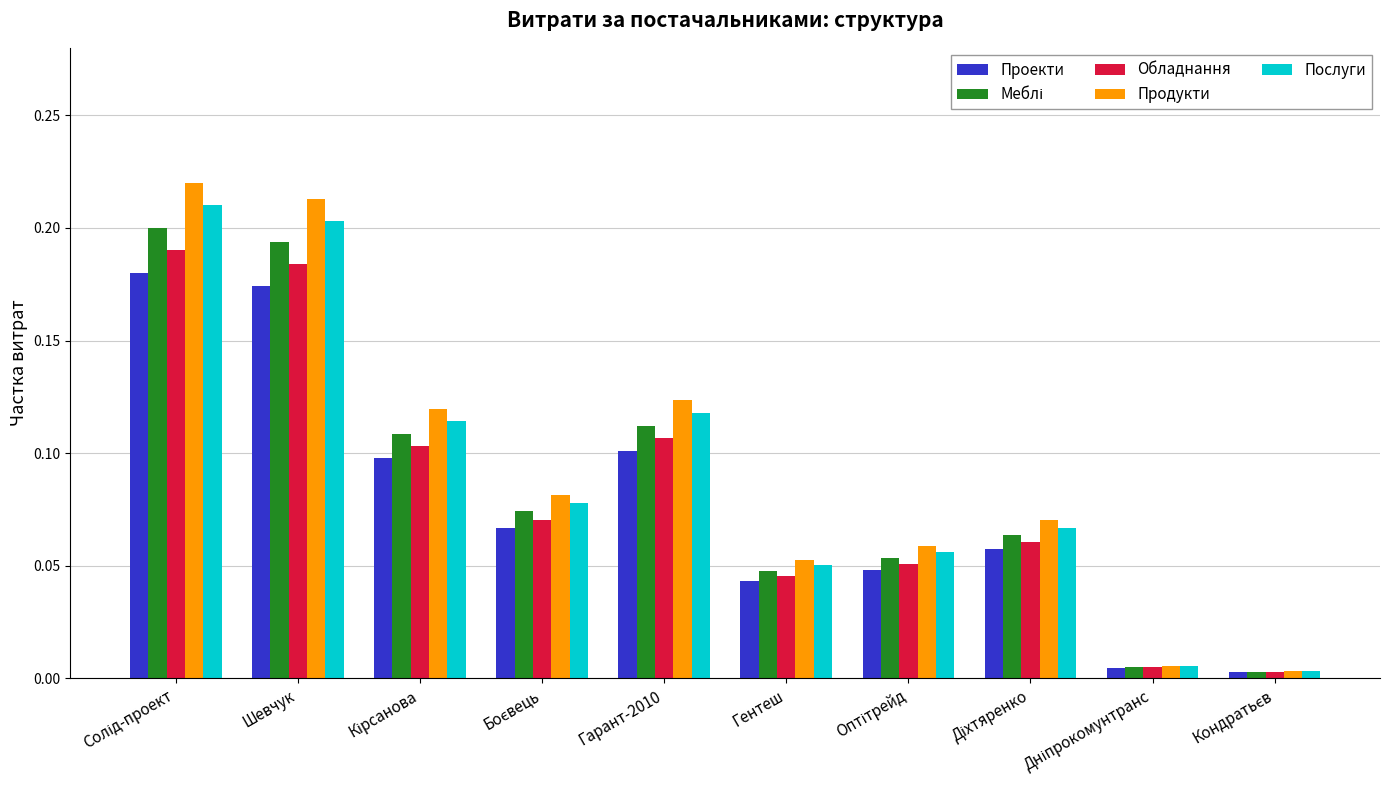

What is the sum of all Обладнання values?

0.8